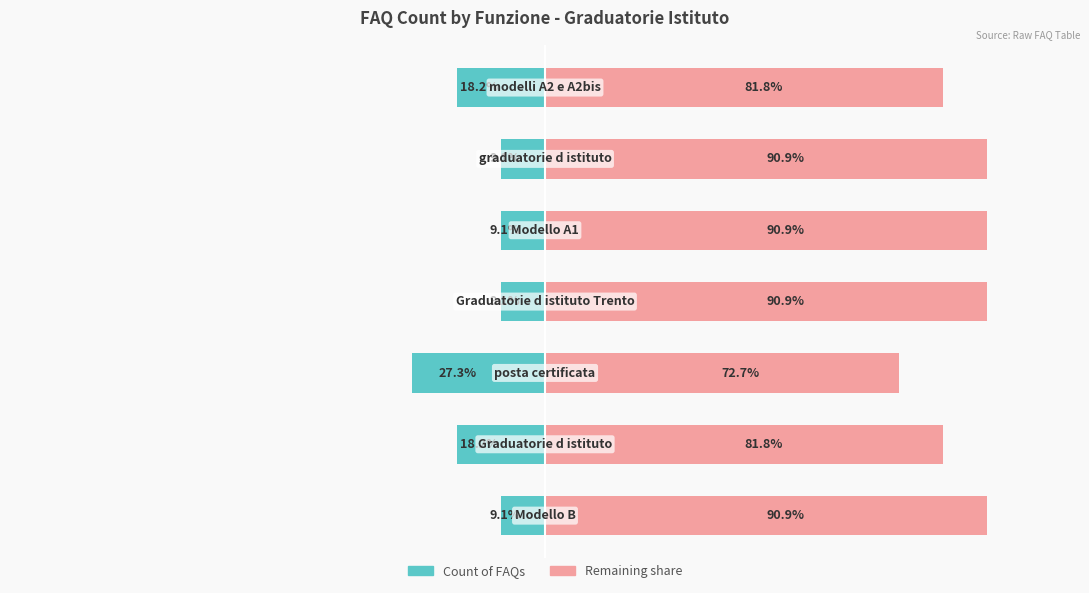

Reading left to right, list all the values displayed in this chart.

Count of FAQs (left): -9.1	-18.2	-27.3	-9.1	-9.1	-9.1	-18.2
Remaining share (right): 90.9	81.8	72.7	90.9	90.9	90.9	81.8